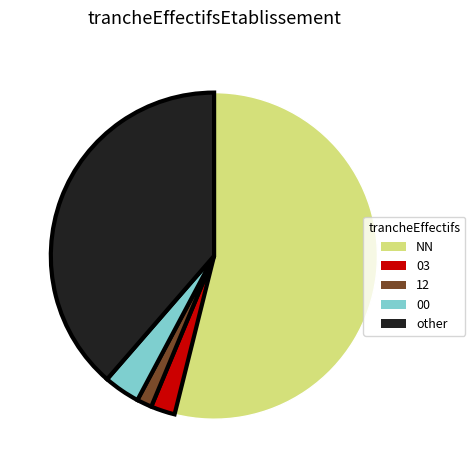

Rank the categories by value from lowest to highest.

12, 03, 00, other, NN